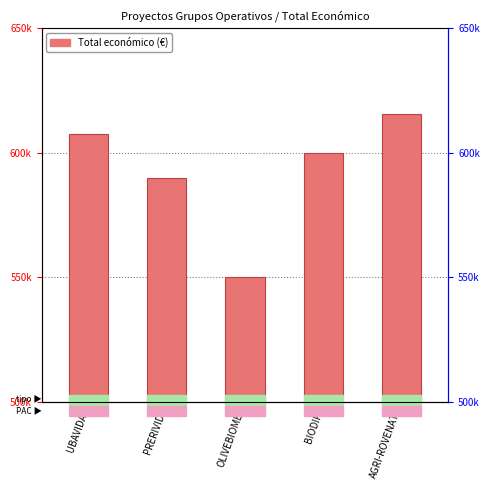

List the labels in order of value, largest first.

AGRI-ROVENAT, UBAVIDA, BIODIF, PRERIVID, OLIVEBIOME